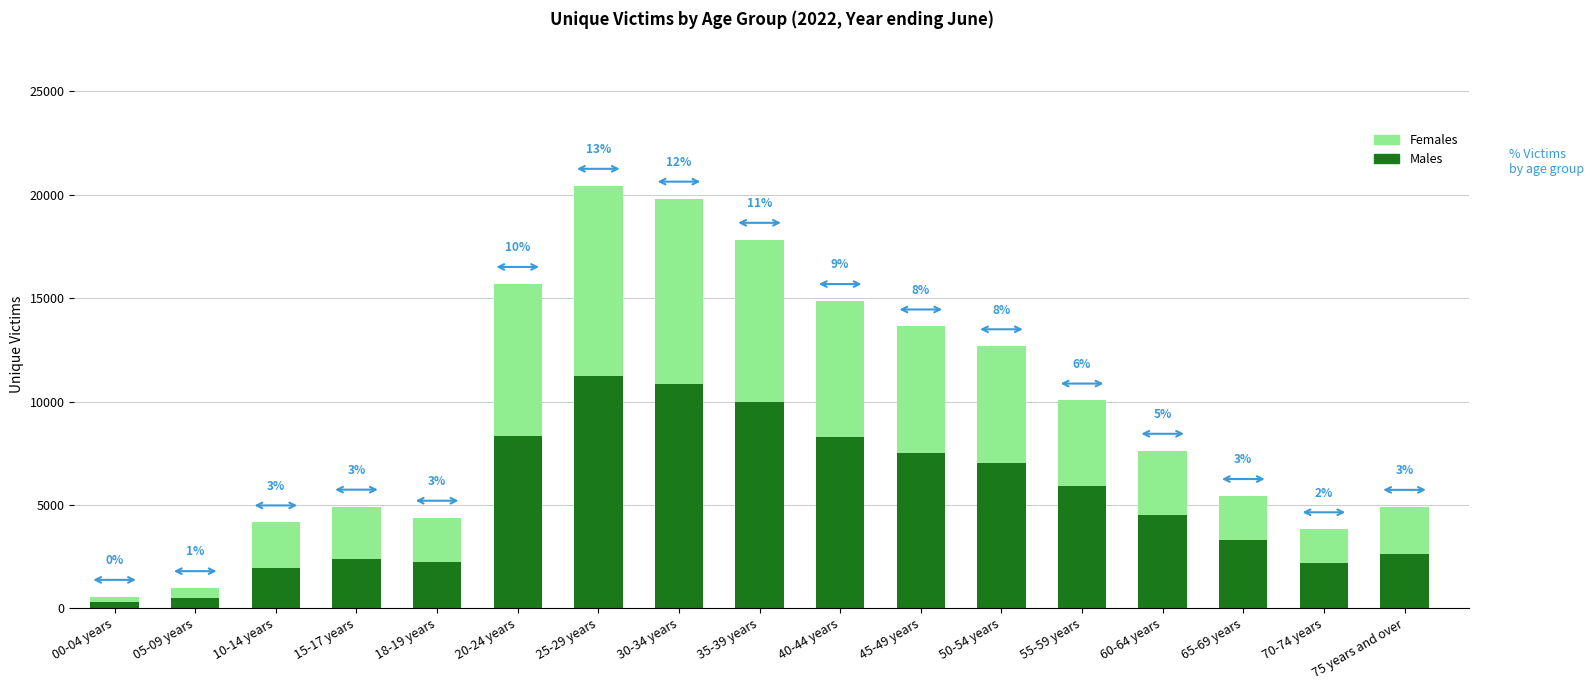

Rank the series by their average value, from lowest to highest.

Females, Males